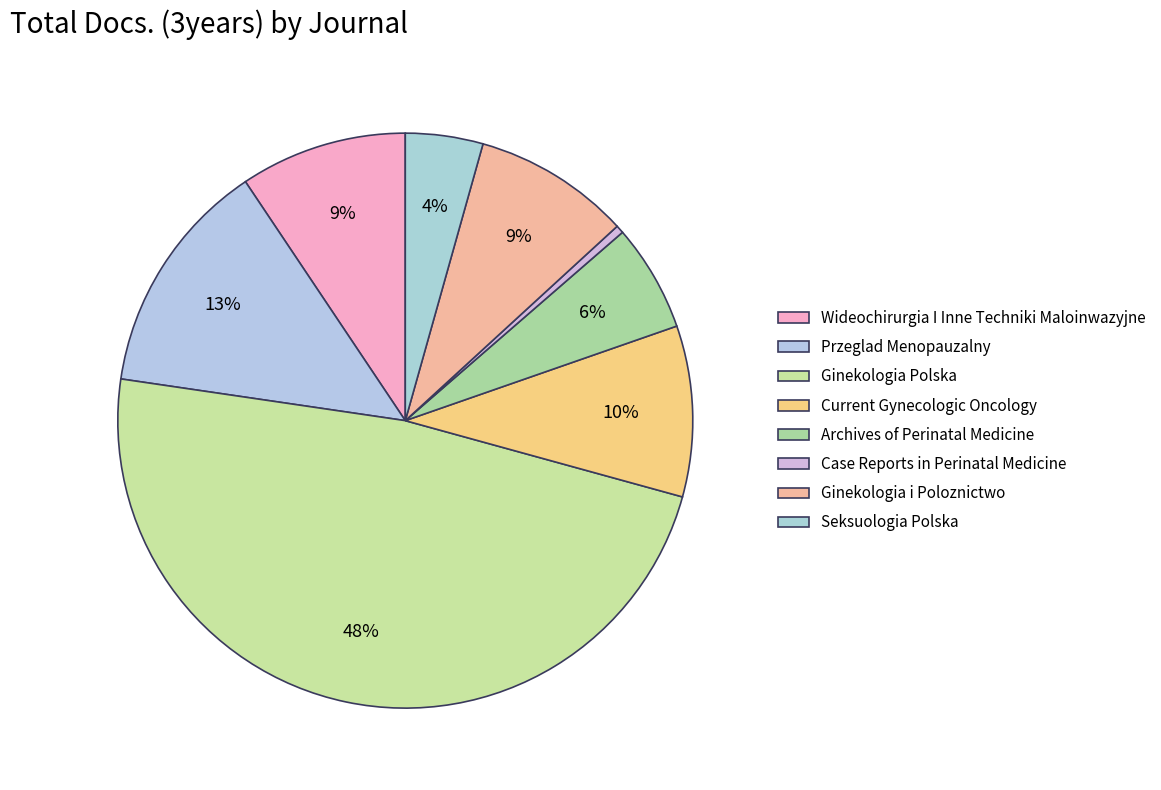

To the nearest percent, what is the difference between the Archives of Perinatal Medicine and Current Gynecologic Oncology slice percentages?

4%